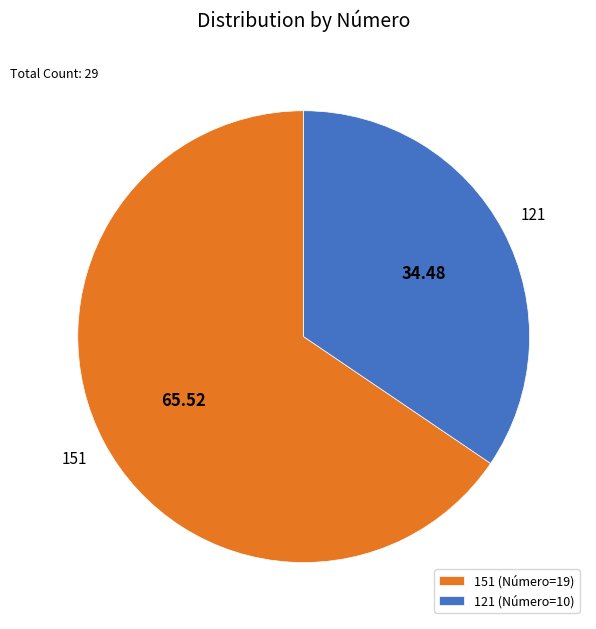

Between 121 and 151, which is larger?

151